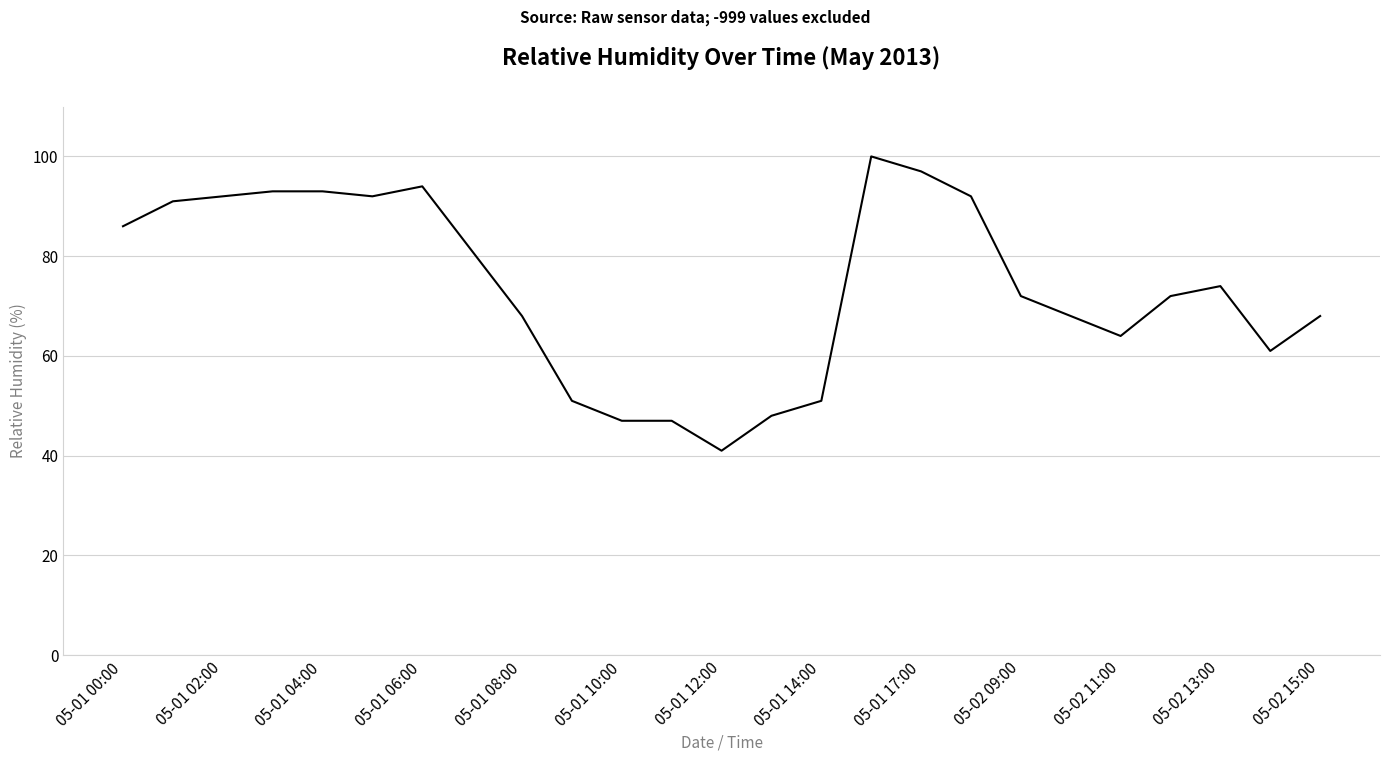

Reading left to right, transcribe all the data shown in this chart.

86	91	92	93	93	92	94	81	68	51	47	47	41	48	51	100	97	92	72	68	64	72	74	61	68